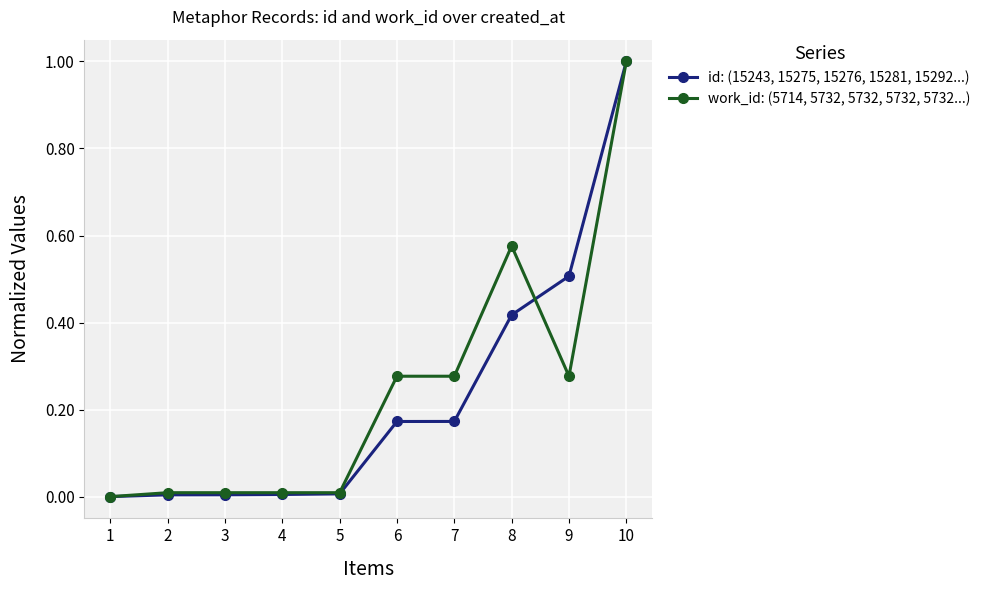

Rank the series at 9 from lowest to highest value.

work_id: (5714, 5732, 5732, 5732, 5732...), id: (15243, 15275, 15276, 15281, 15292...)